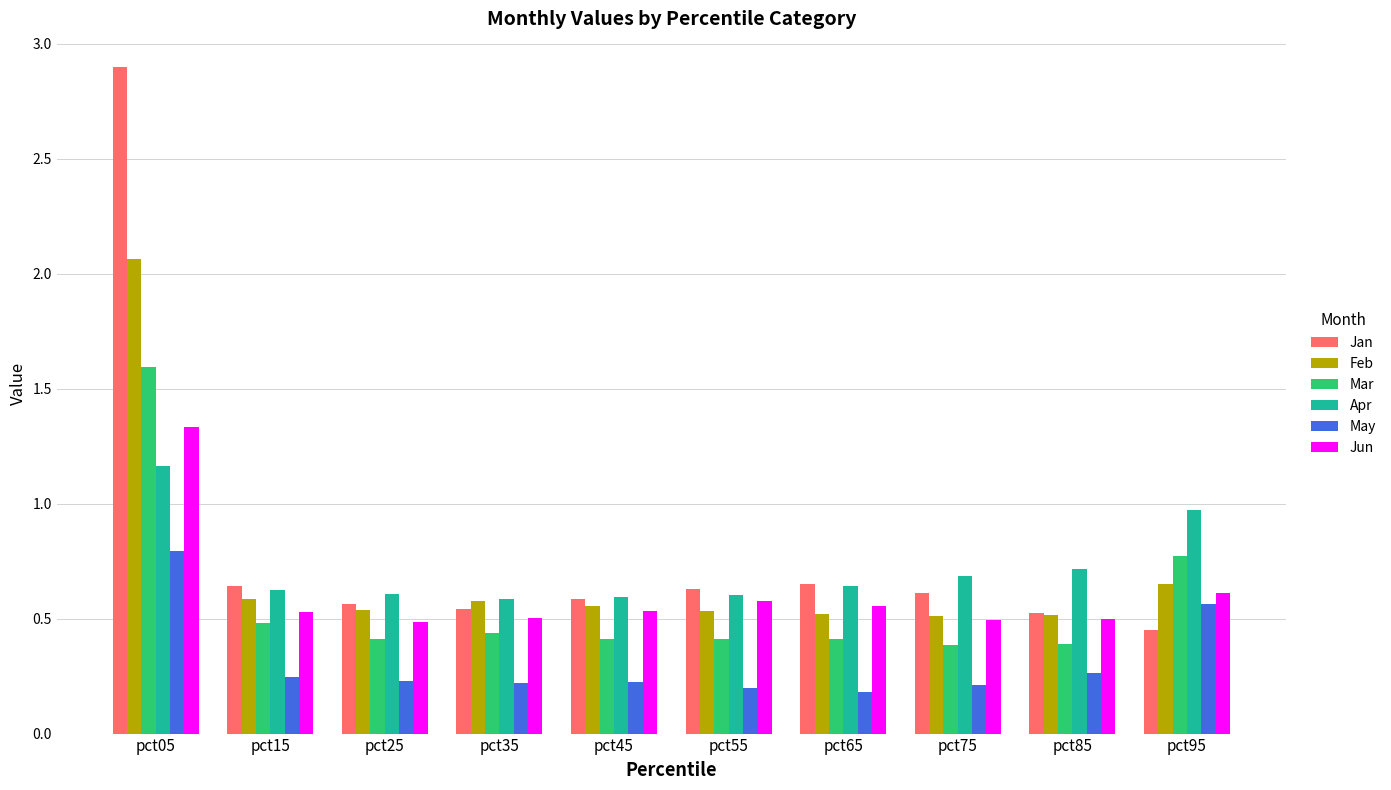

What is the highest value of the May series?

0.8